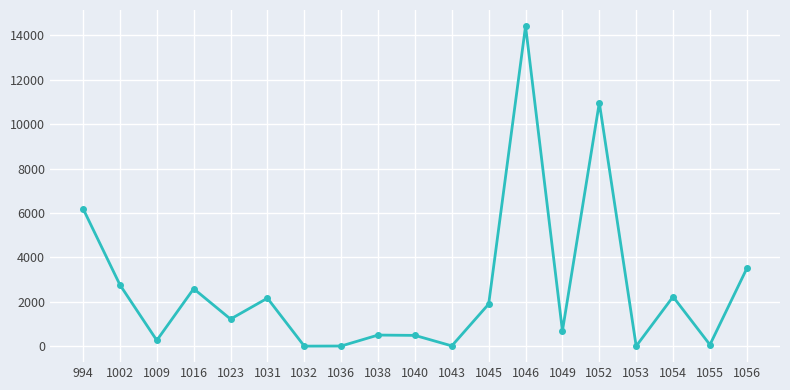

Where is the data nearest to the value 7213?

994